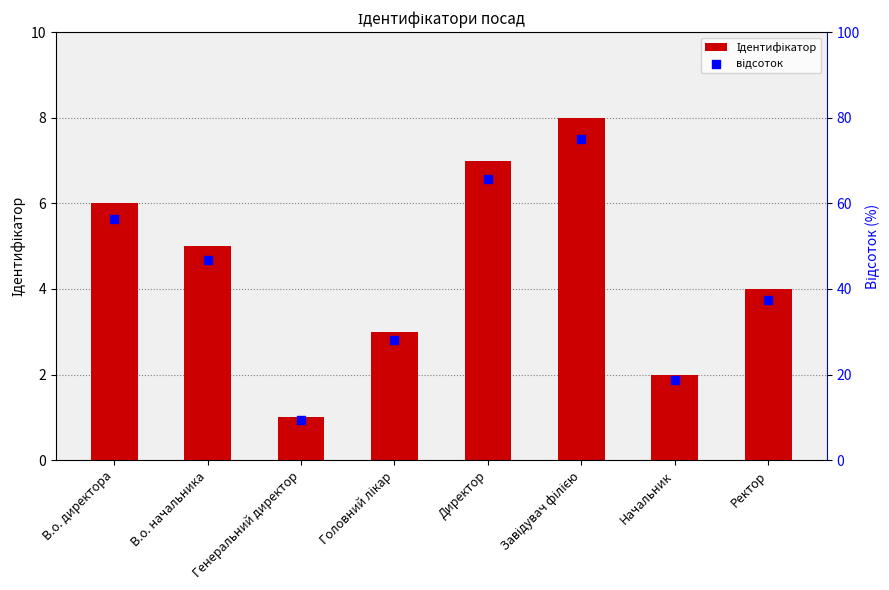

Which series has the largest Y range (max minus min)?

відсоток